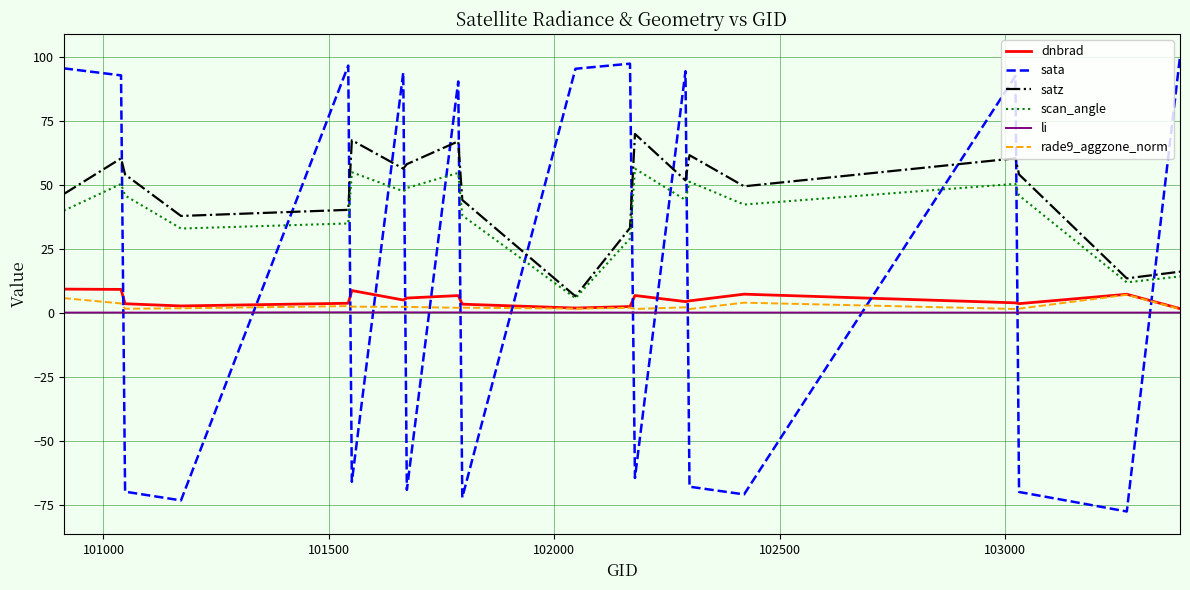

True or false: satz and li cross at least once.

False